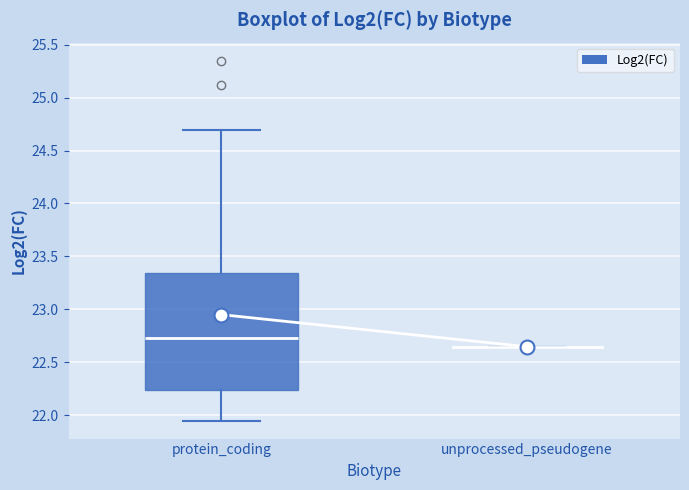

Reading left to right, transcribe this box plot: for each box, give where its median line is, the range the box spans, and where its two whiskers end, as read against the y-axis. The values are not printed on the chart, so give them approximately, as read against the axis.

protein_coding: median 22.75, box 22.25 to 23.35, whiskers 21.95 to 24.70
unprocessed_pseudogene: box collapsed to a line at 22.65, whiskers 22.65 to 22.65